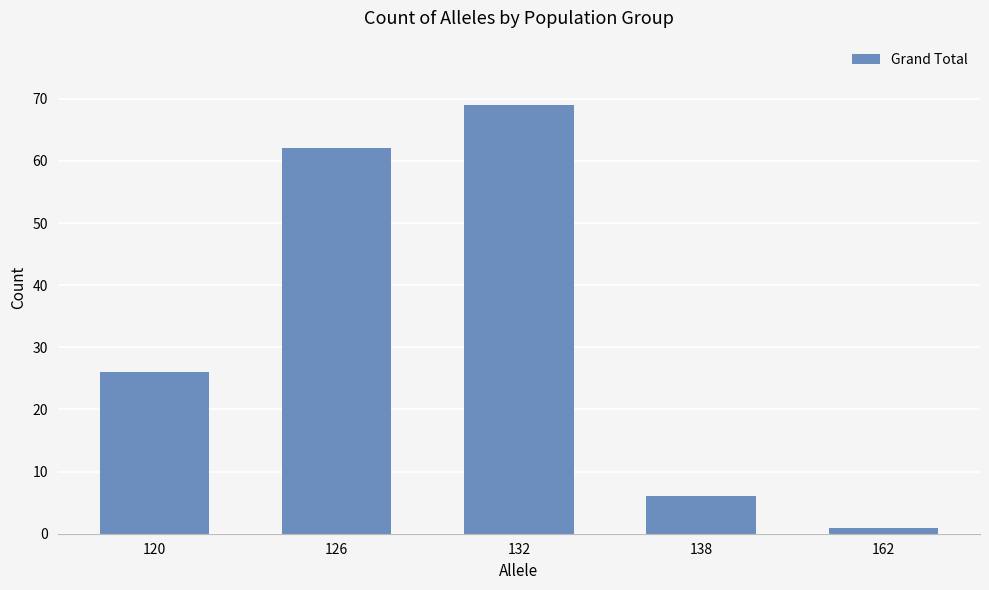

At which category does the chart reach its peak across all series?

132